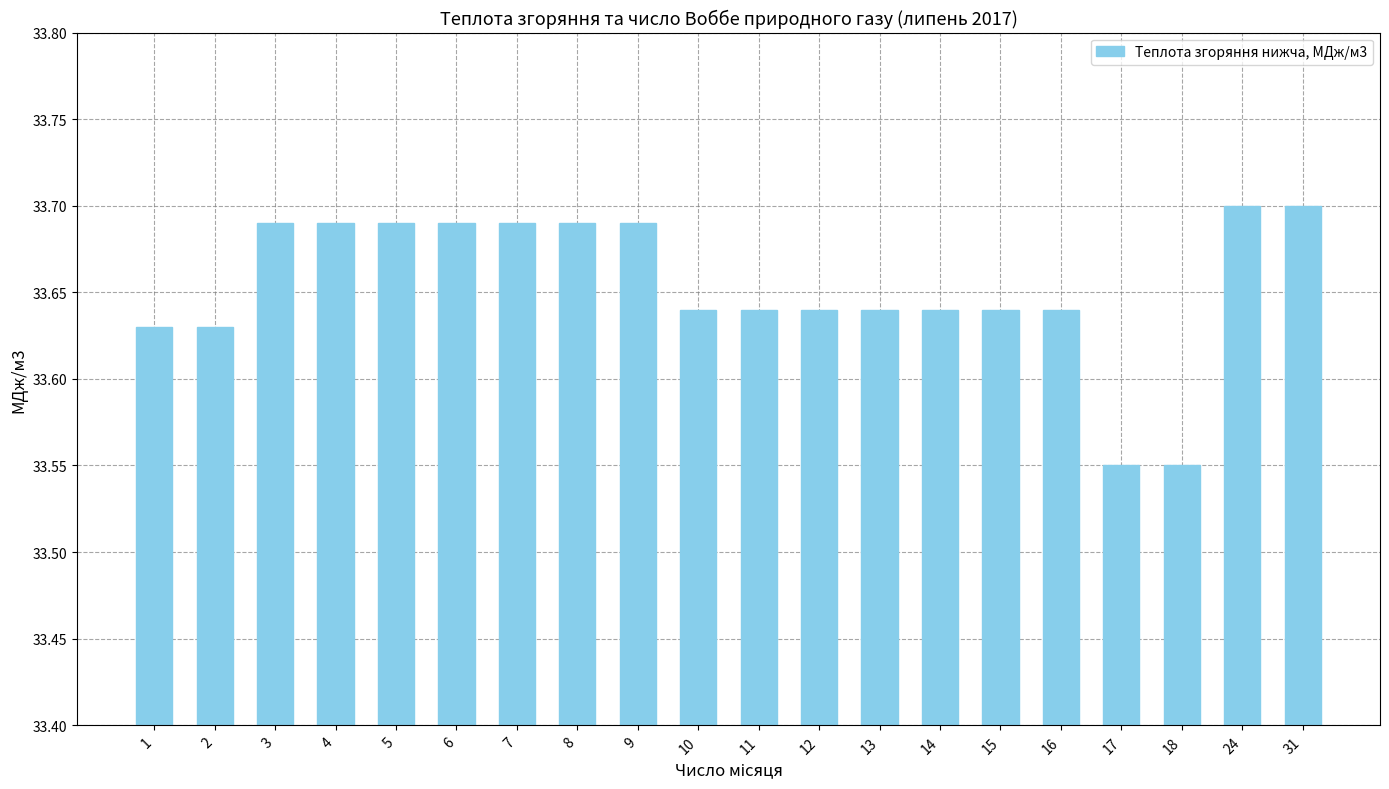

Count the number of categories in the chart.

20